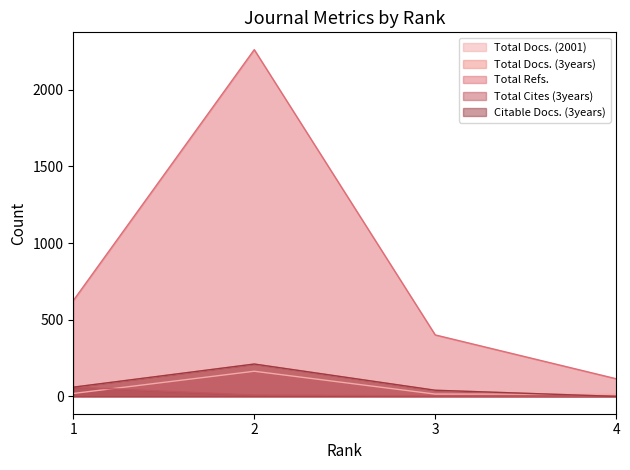

Reading left to right, what are all the values shown in this chart?

Total Docs. (2001): 19	164	15	14
Total Docs. (3years): 60	211	40	0
Total Refs.: 625	2262	401	115
Total Cites (3years): 60	9	4	0
Citable Docs. (3years): 60	211	40	0